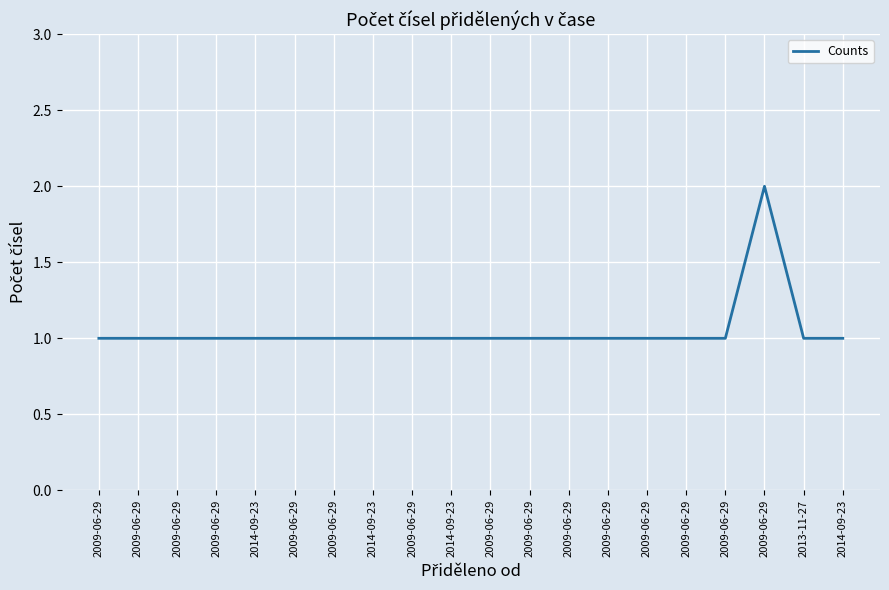

Rank the categories by value from highest to lowest.

2009-06-29, 2009-06-29, 2009-06-29, 2009-06-29, 2009-06-29, 2014-09-23, 2009-06-29, 2009-06-29, 2014-09-23, 2009-06-29, 2014-09-23, 2009-06-29, 2009-06-29, 2009-06-29, 2009-06-29, 2009-06-29, 2009-06-29, 2009-06-29, 2013-11-27, 2014-09-23